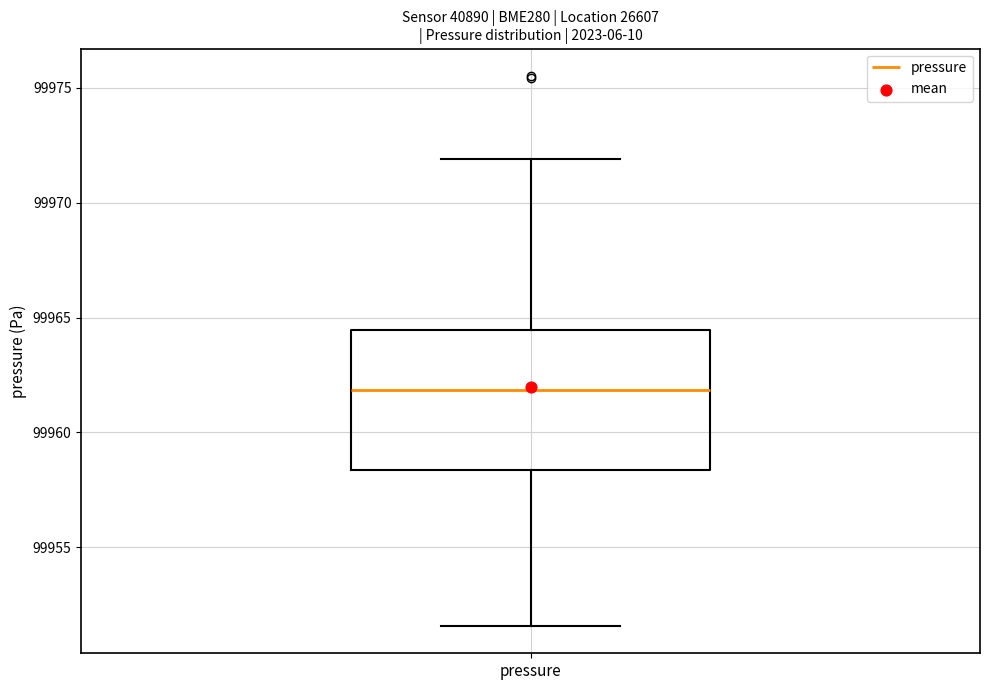

Where is the upper edge of the box for pressure on the y-axis? The values are not printed on the chart, so give them approximately, as read against the axis.

99964.5